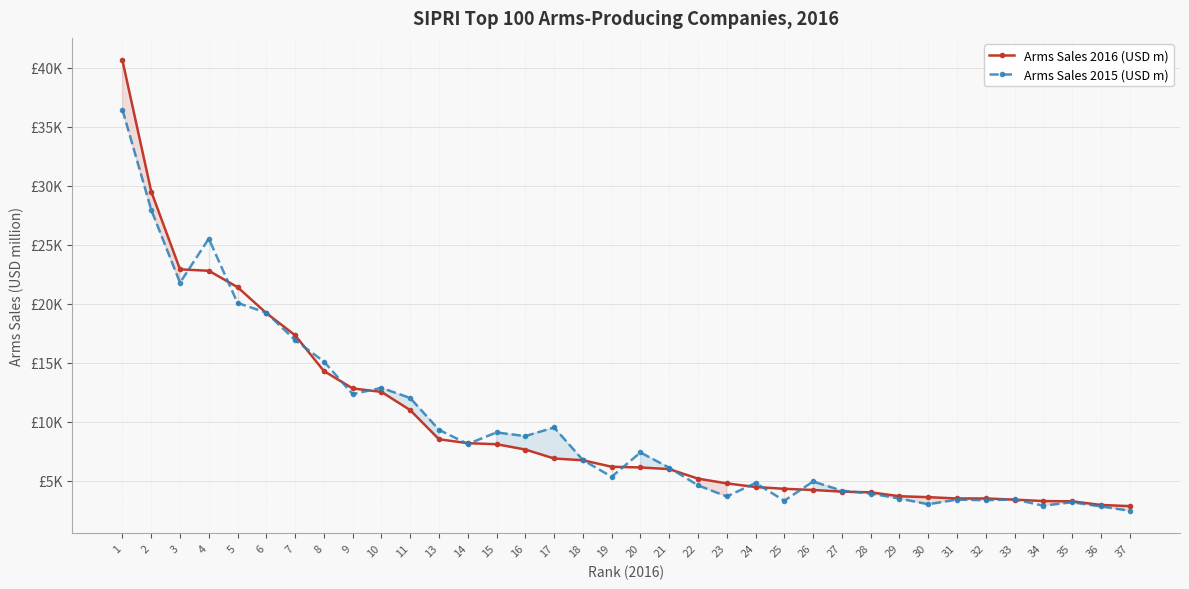

What is the sum of the Arms Sales 2016 (USD m) values at 35 and 9?

16050